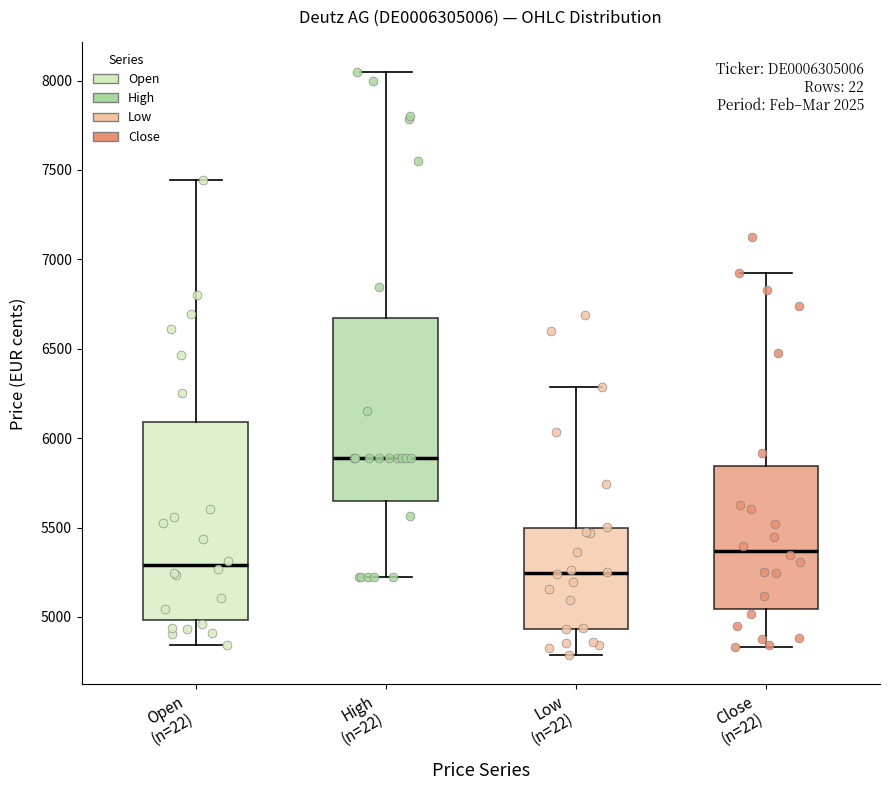

Which box has the highest median line?

High (n=22)